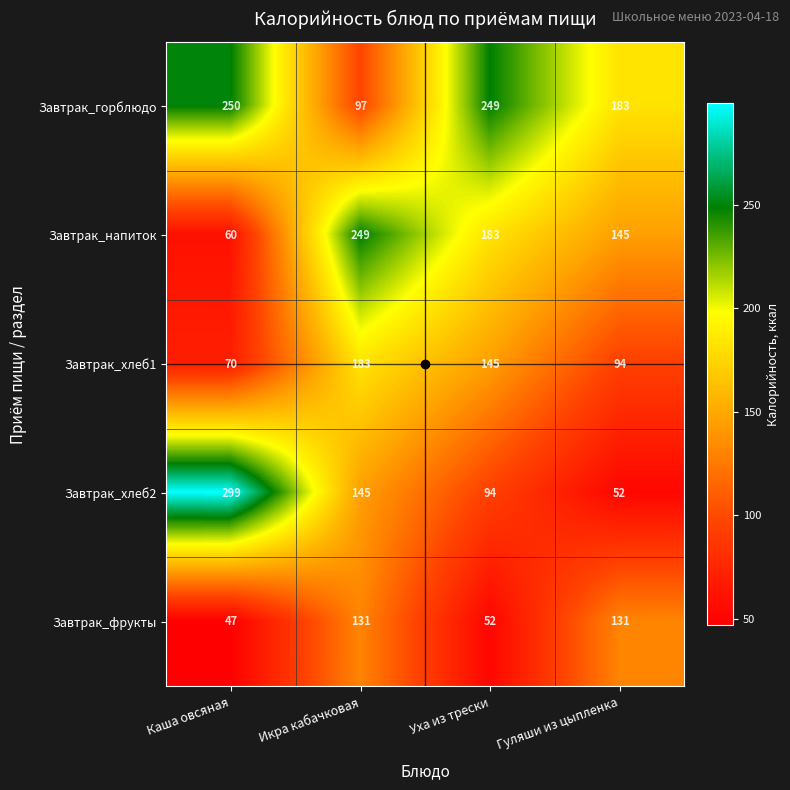

Which series has the largest total across all categories?

Завтрак_горблюдо